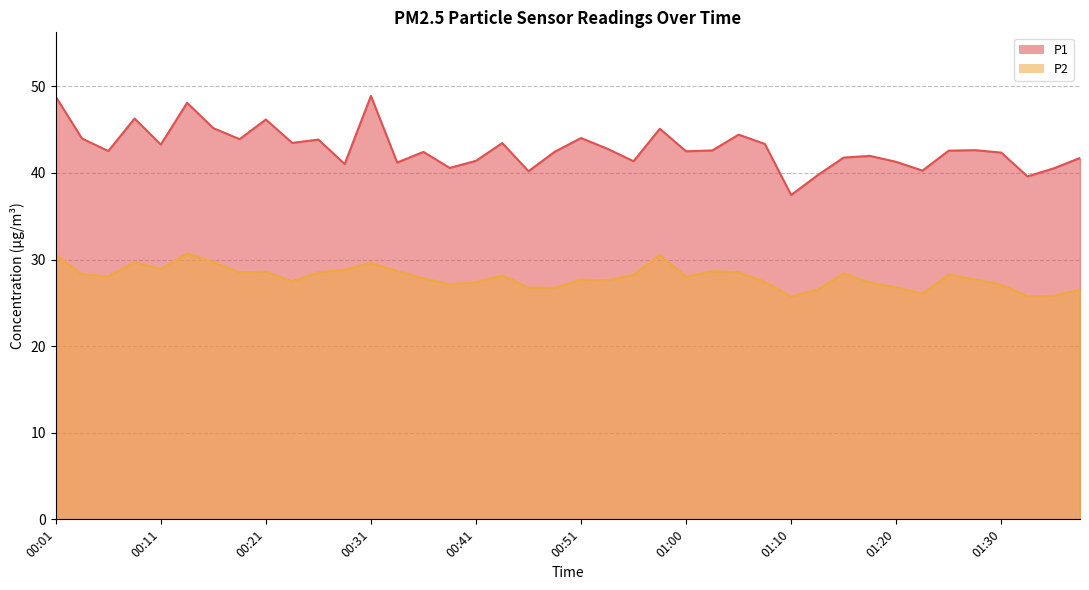

Reading left to right, transcribe all the data shown in this chart.

P1: 48.8	44.0	42.5	46.3	43.3	48.1	45.2	43.9	46.2	43.5	43.9	41.0	48.9	41.2	42.4	40.6	41.4	43.5	40.2	42.5	44.0	42.8	41.4	45.1	42.5	42.6	44.4	43.4	37.5	39.7	41.8	42.0	41.3	40.3	42.6	42.6	42.4	39.6	40.5	41.7
P2: 30.6	28.3	28.1	29.7	28.9	30.7	29.7	28.5	28.6	27.5	28.5	28.8	29.6	28.7	27.8	27.1	27.4	28.2	26.8	26.7	27.7	27.6	28.2	30.5	28.0	28.6	28.5	27.4	25.7	26.5	28.4	27.3	26.8	26.1	28.3	27.7	27.1	25.8	25.8	26.5